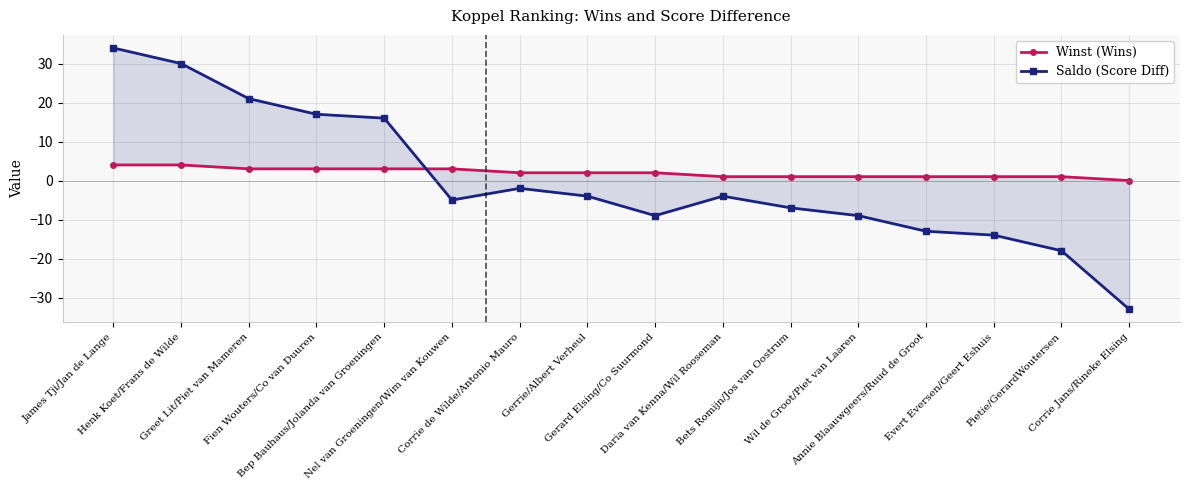

How many intersections are there between Saldo (Score Diff) and Winst (Wins)?

1